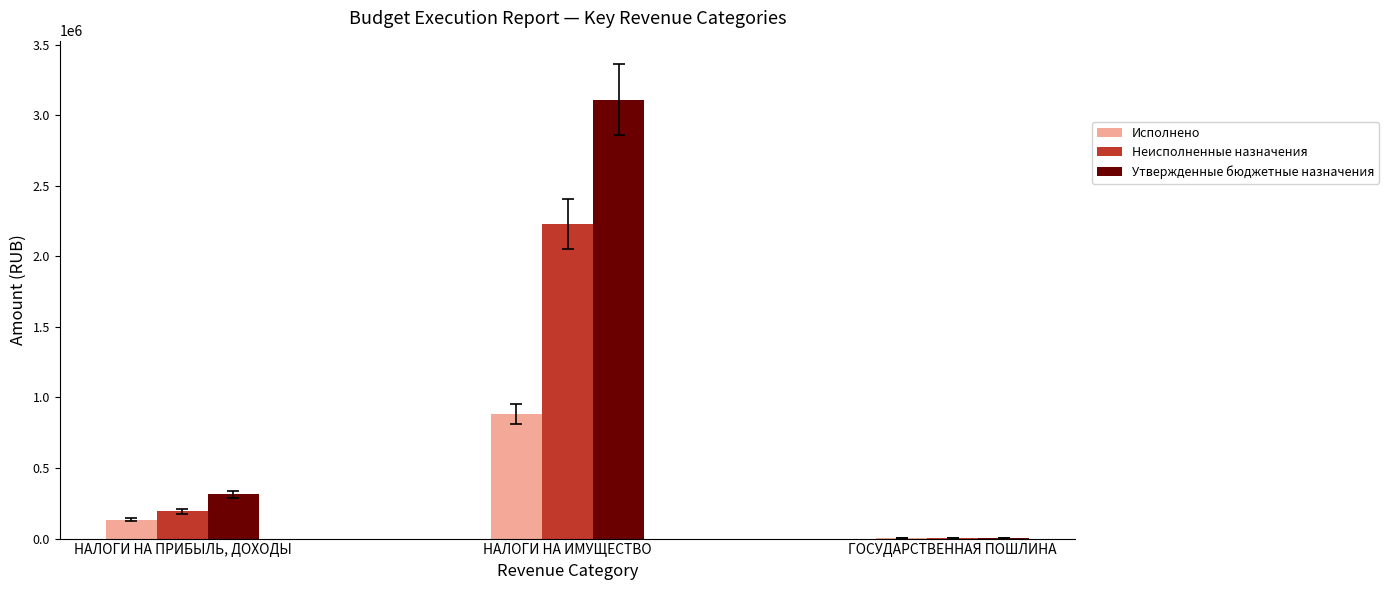

What are all the series names shown in the legend?

Исполнено, Неисполненные назначения, Утвержденные бюджетные назначения